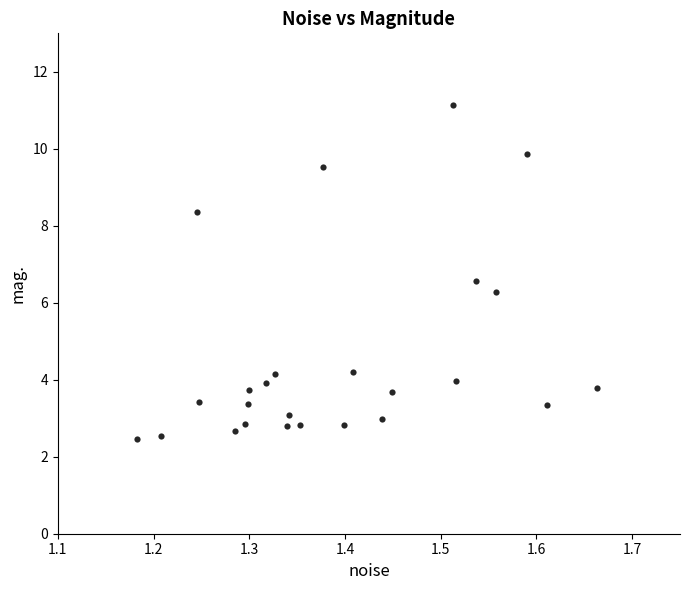

What Y value in the scatter plot is closest to 6?

6.3